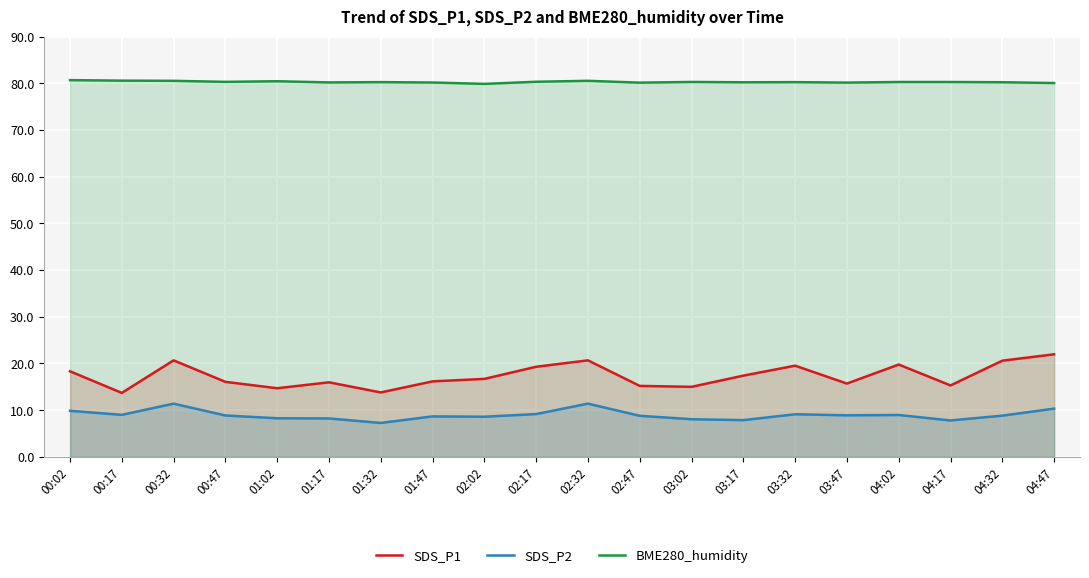

Rank the categories by BME280_humidity value from highest to lowest.

00:02, 00:17, 00:32, 02:32, 01:02, 02:17, 00:47, 03:02, 04:02, 04:17, 01:32, 03:32, 04:32, 03:17, 01:17, 01:47, 03:47, 02:47, 04:47, 02:02